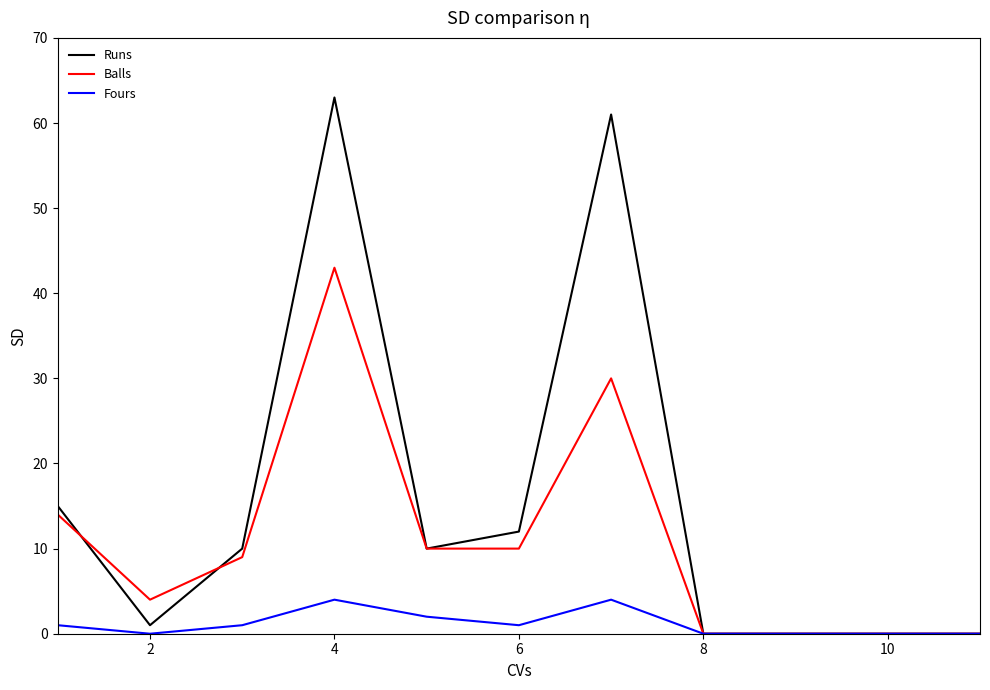

What is the greatest value displayed?

63